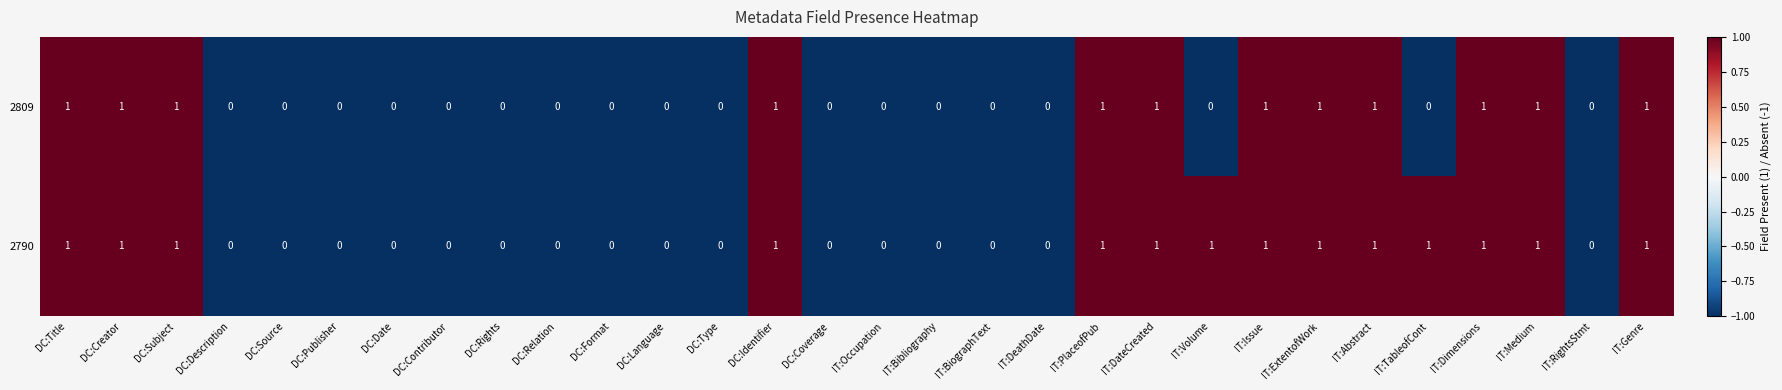

How many 2790 values are between 0 and 1?

30